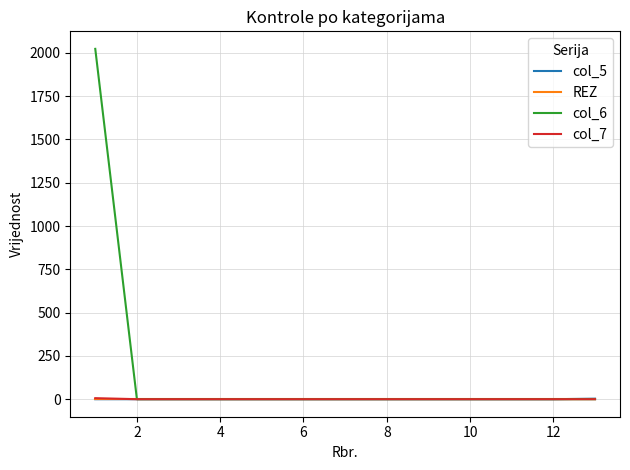

Does the chart have visible grid lines?

Yes